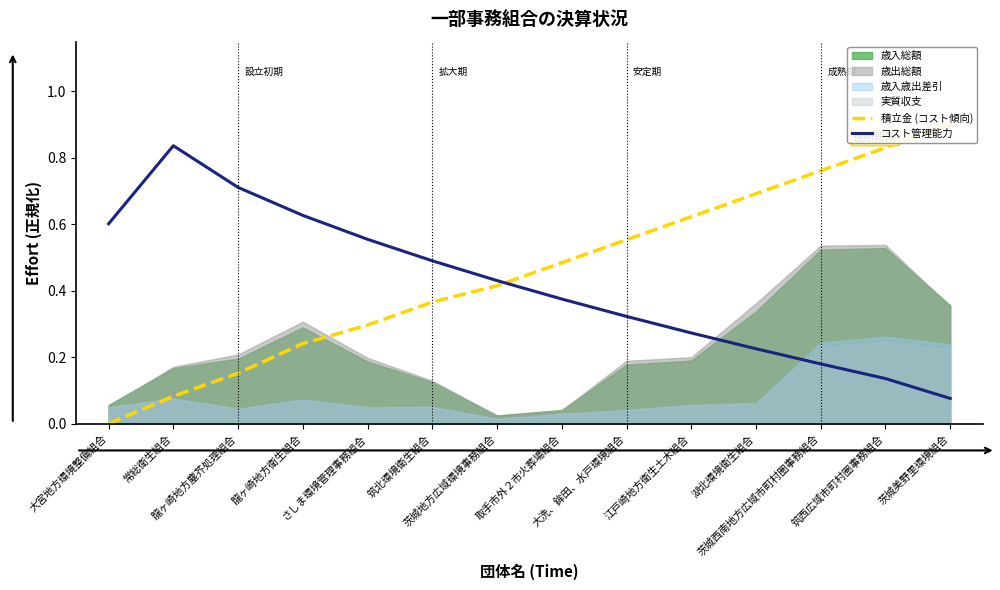

How many times do コスト管理能力 and 積立金 (コスト傾向) cross each other?

1